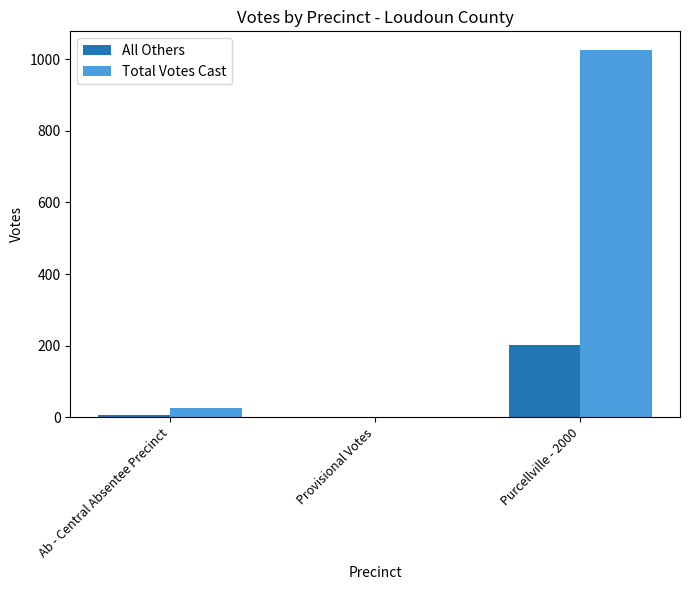

At which category is the sum across all series the highest?

Purcellville - 2000